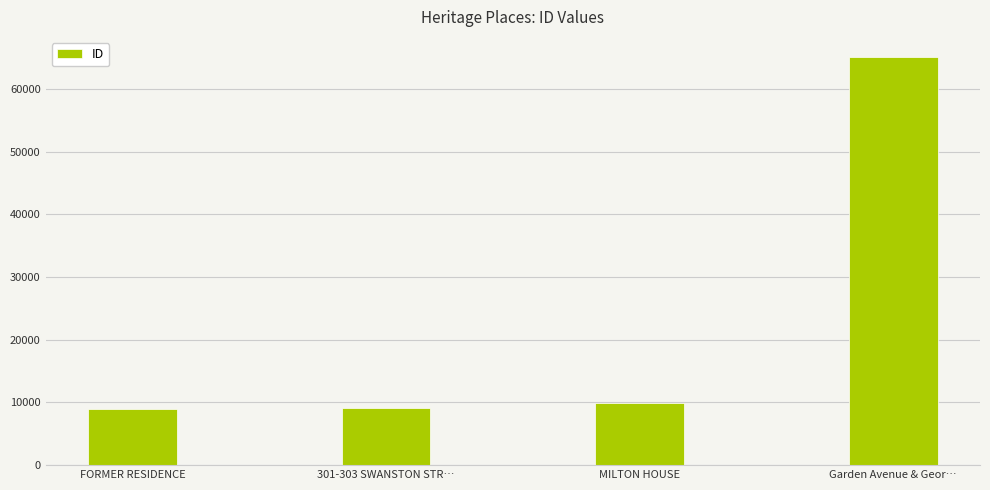

What is the difference between the maximum and minimum values?

56068